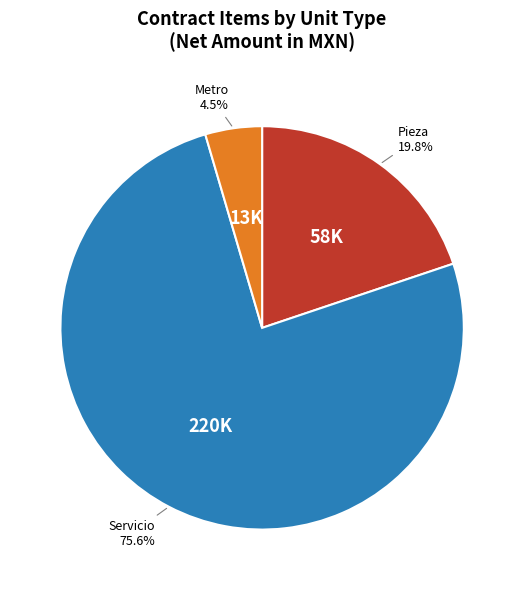

Is it true that Servicio is 24% of the pie?

False